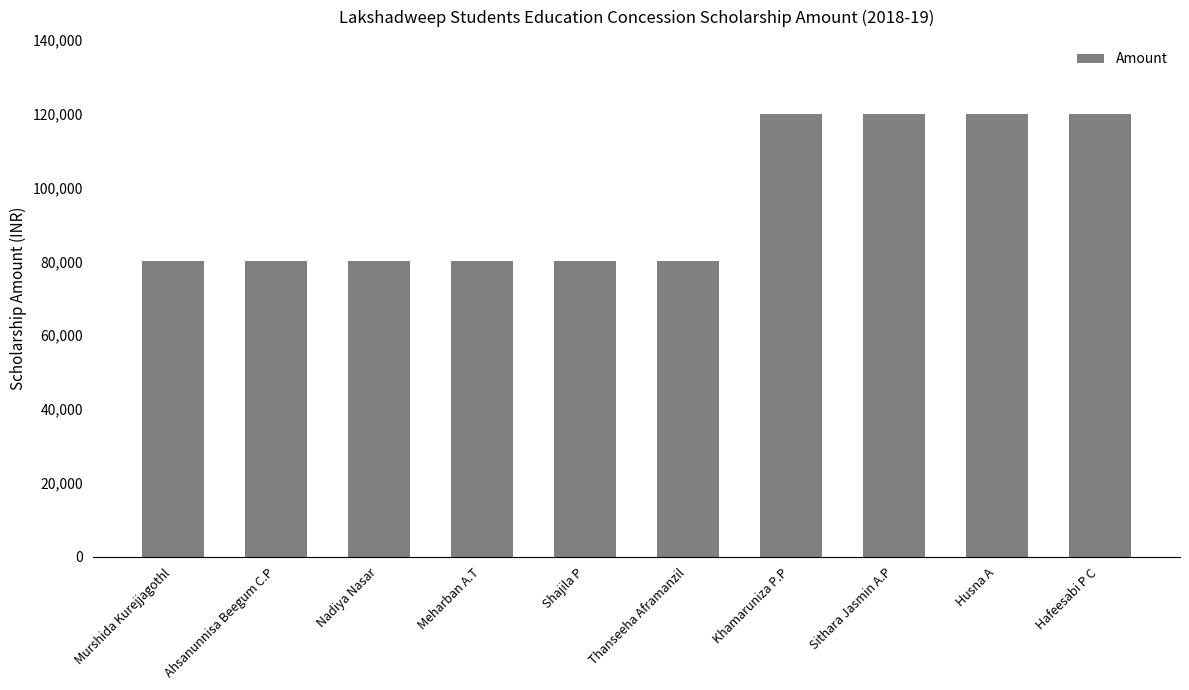

What is the maximum value shown in the chart?

120000